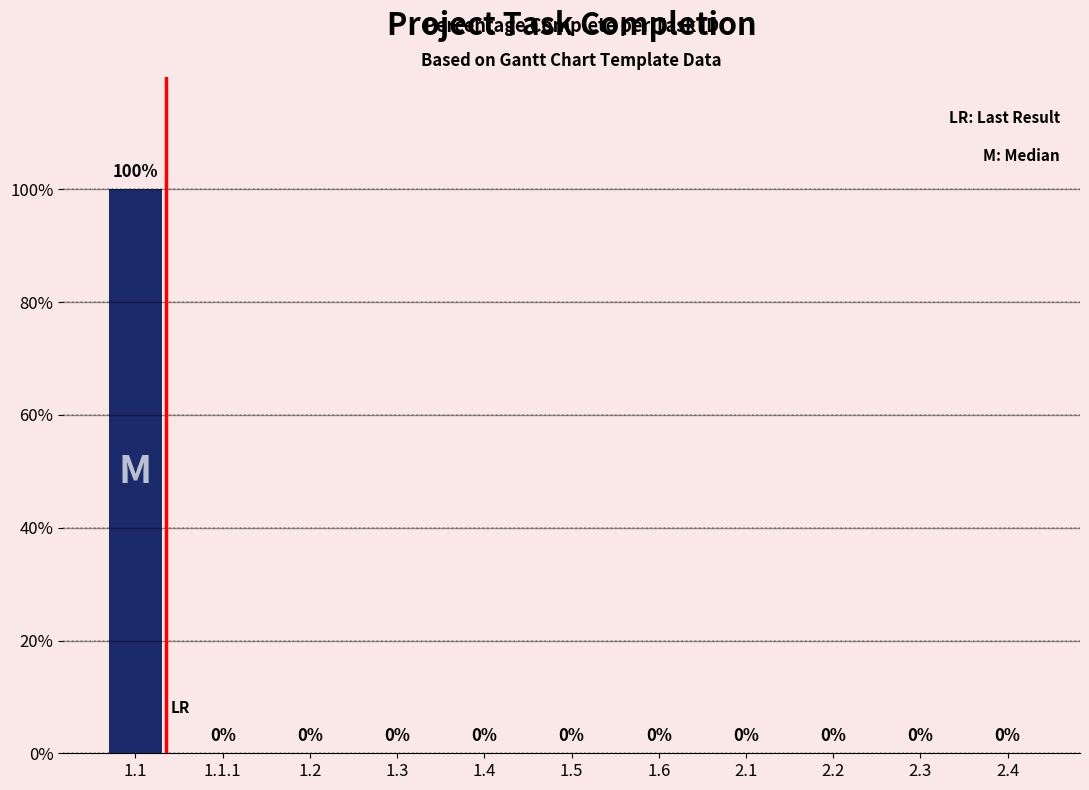

Rank the categories by value from lowest to highest.

1.1.1, 1.2, 1.3, 1.4, 1.5, 1.6, 2.1, 2.2, 2.3, 2.4, 1.1